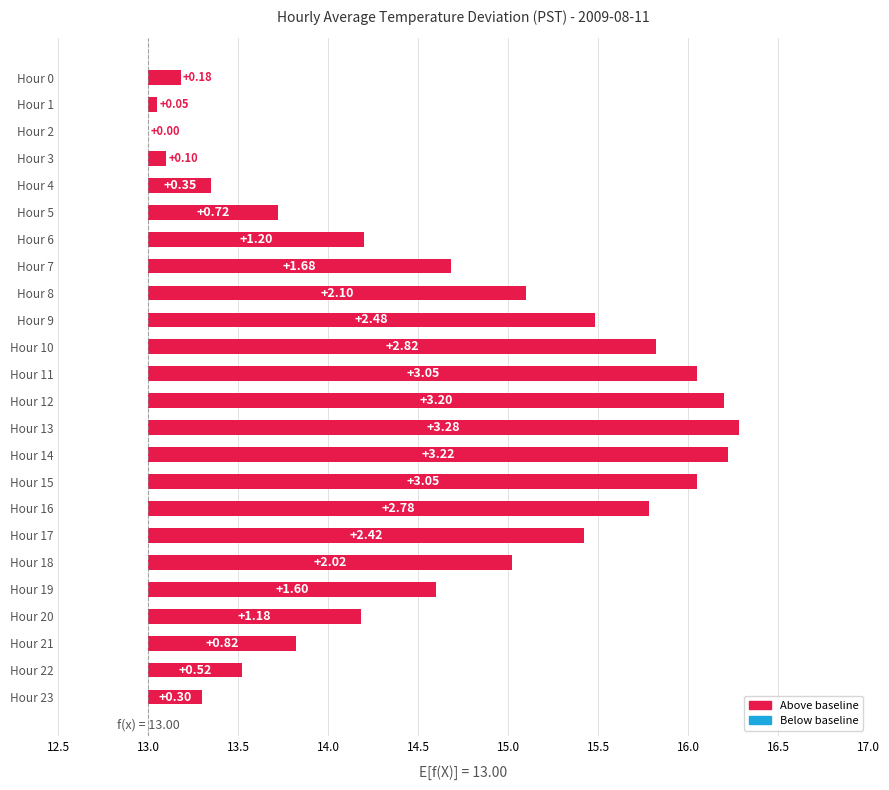

Where does the data first go above 1?

Hour 6